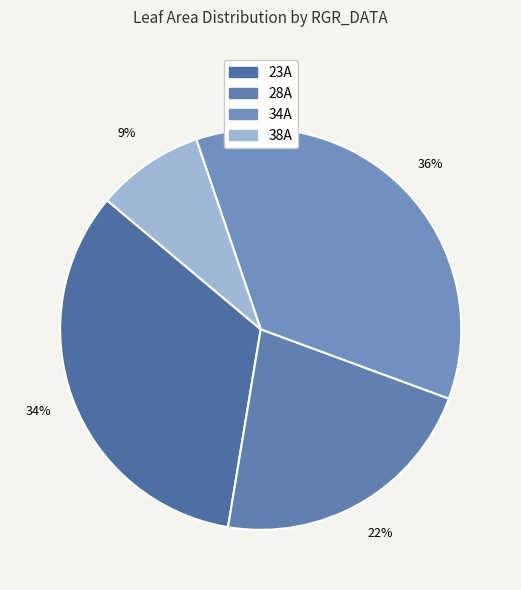

Count the number of slices in the pie.

4